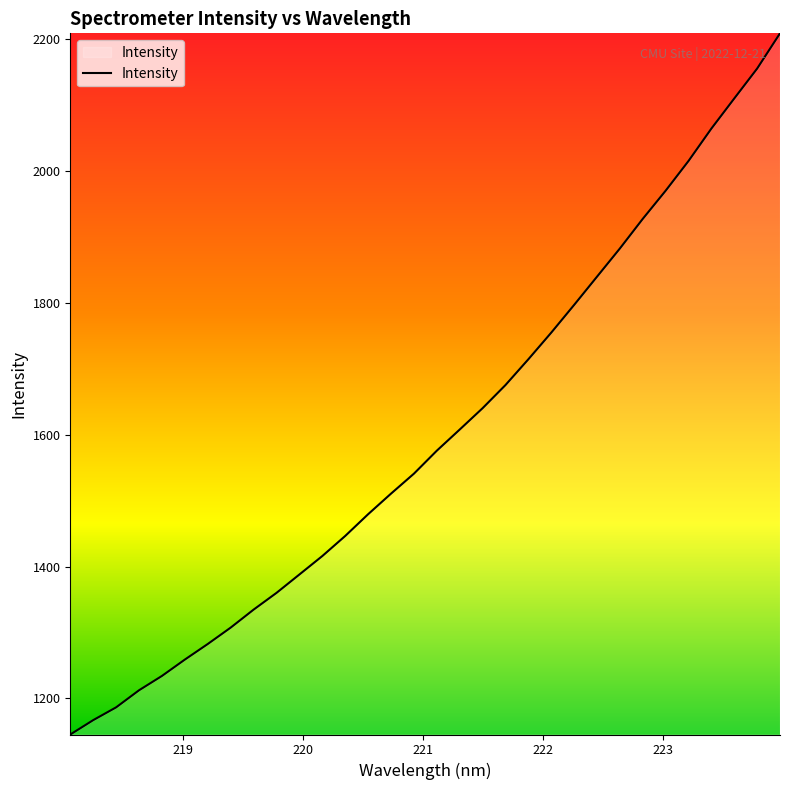

True or false: the data has more than 0 interior local peaks.

False